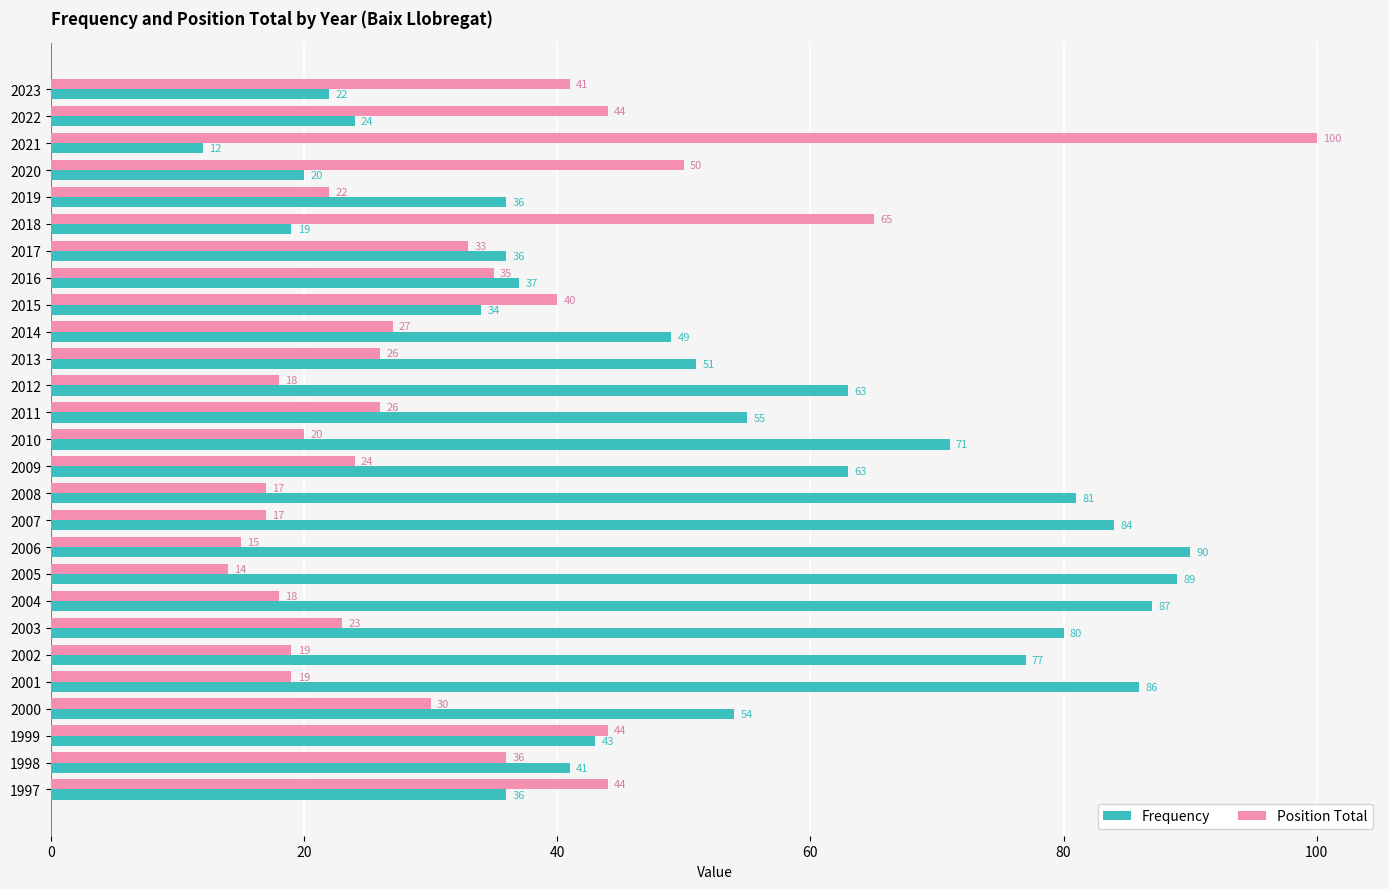

Is it true that Position Total equals 20 at 2010?

True